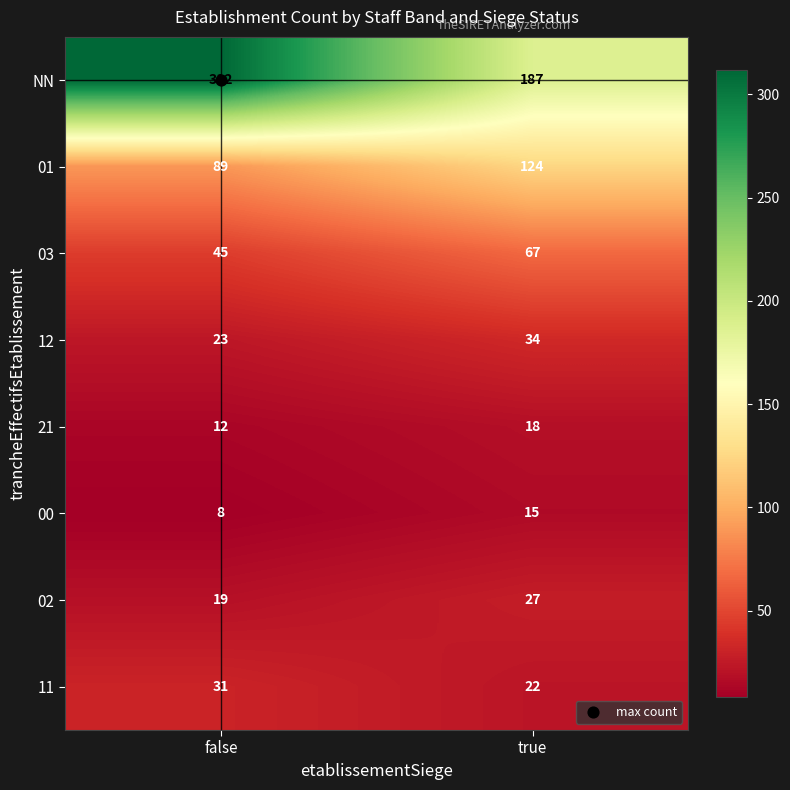

At which label is 12 closest to 28?

false